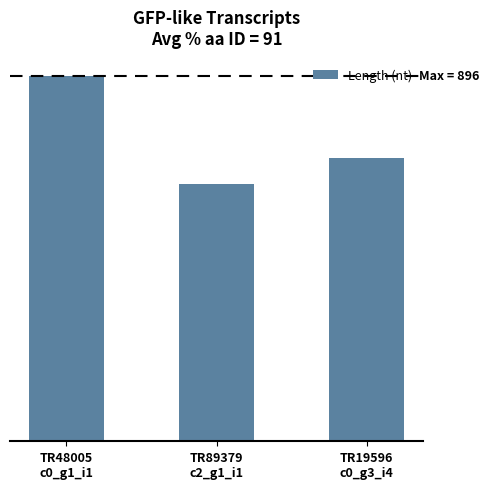

What is the label of the 1st bar from the left?

TR48005
c0_g1_i1